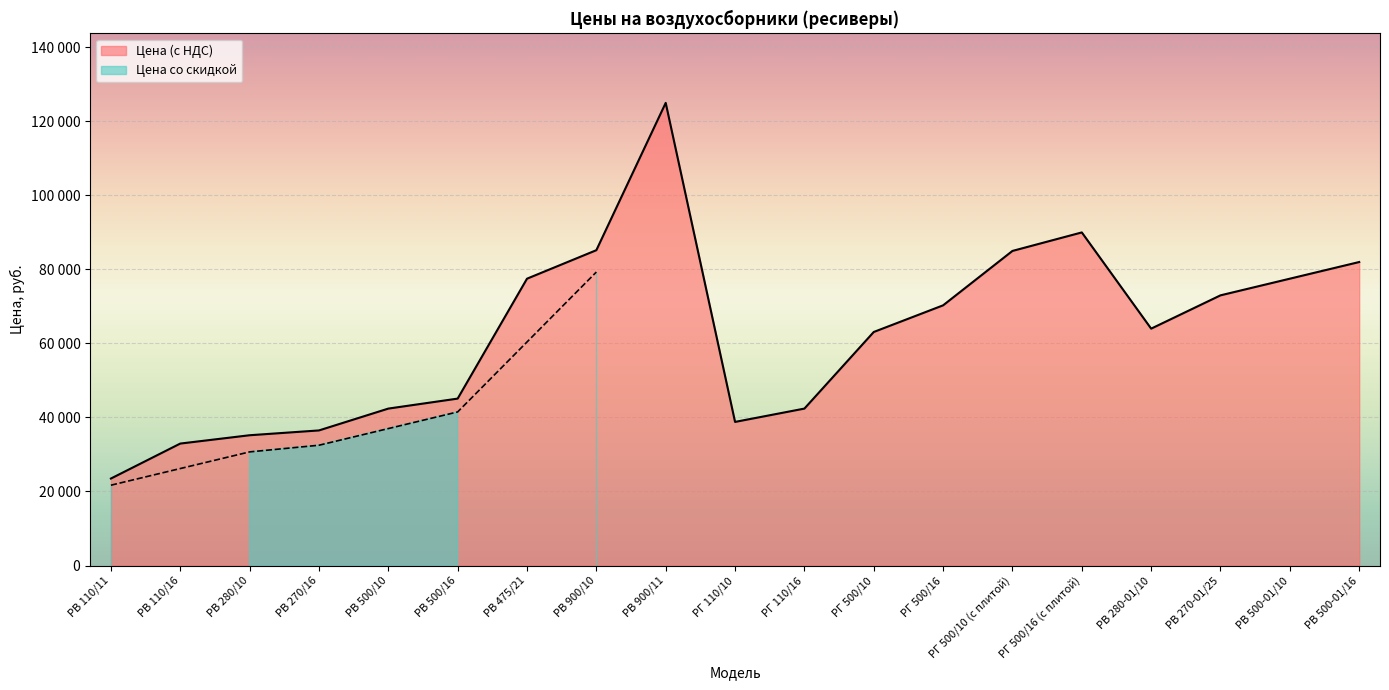

What is the approximate value at РВ 280/10, to the nearest 100?

35200